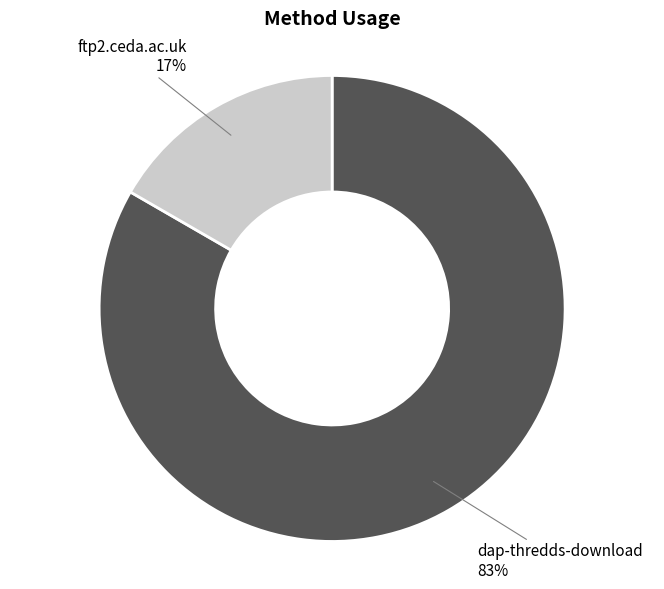

Does any single category account for the majority?

Yes